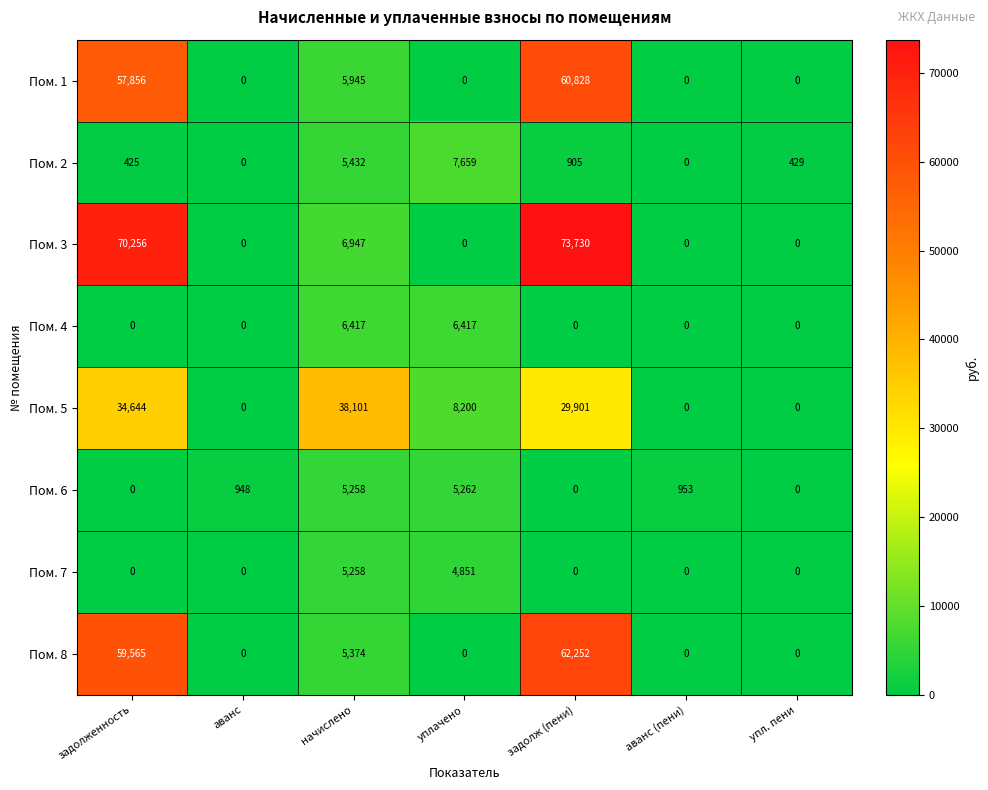

What is the difference between the Пом. 5 values at упл. пени and задолженность?

34644